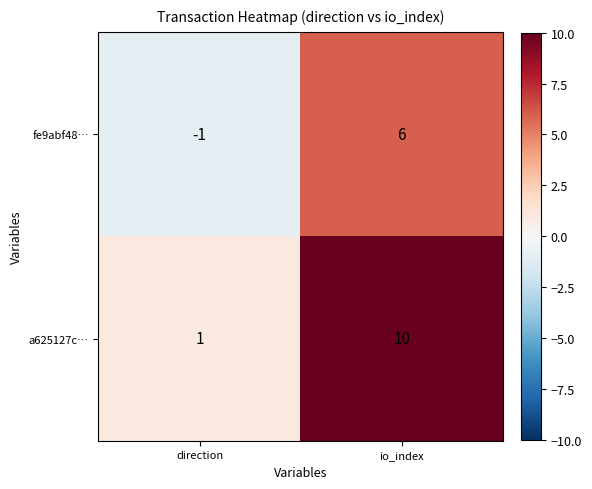

Which label corresponds to the smallest value in the chart?

direction